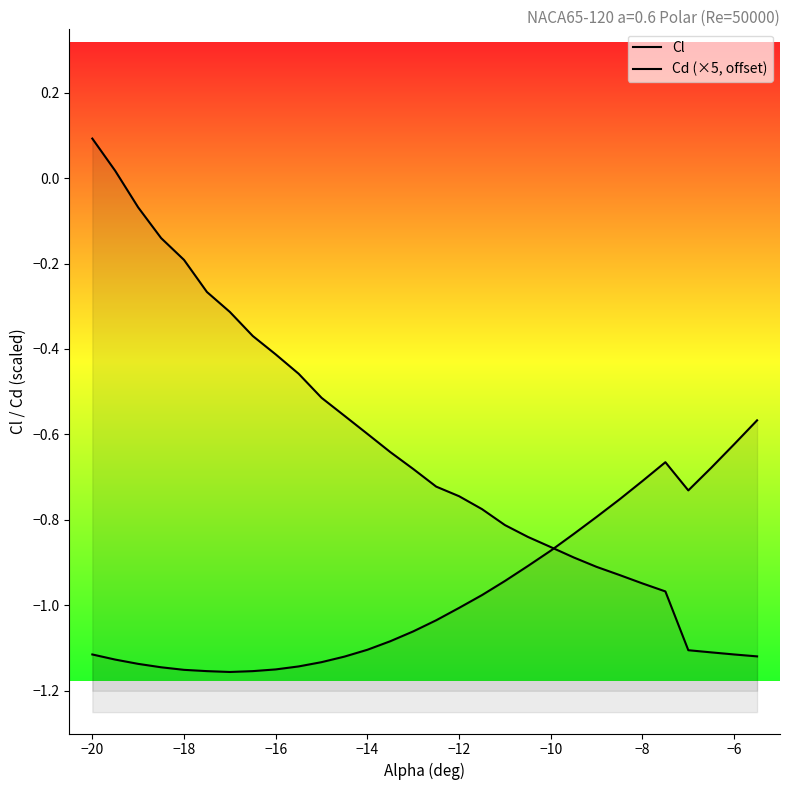

How many lines are shown in the chart?

2